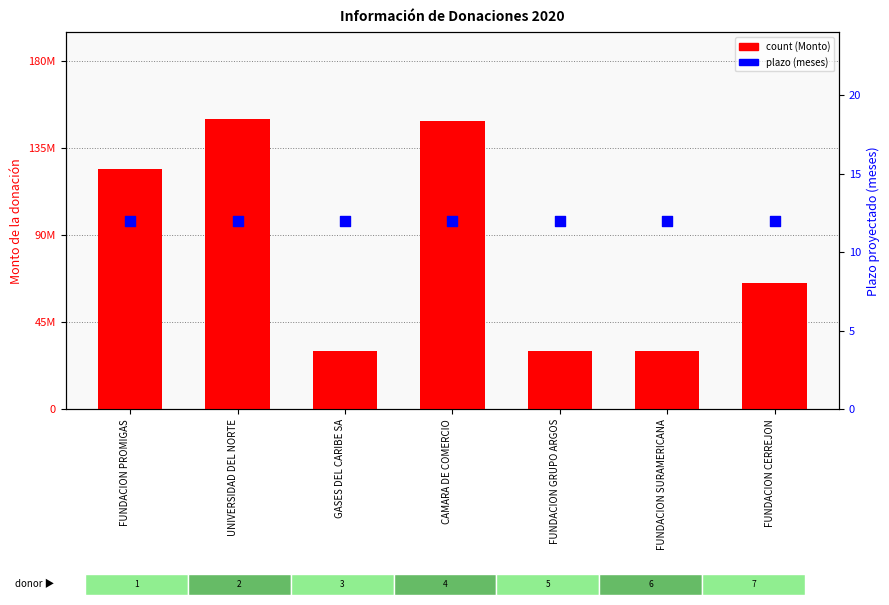

Which series has the largest total across all categories?

Monto de la donación